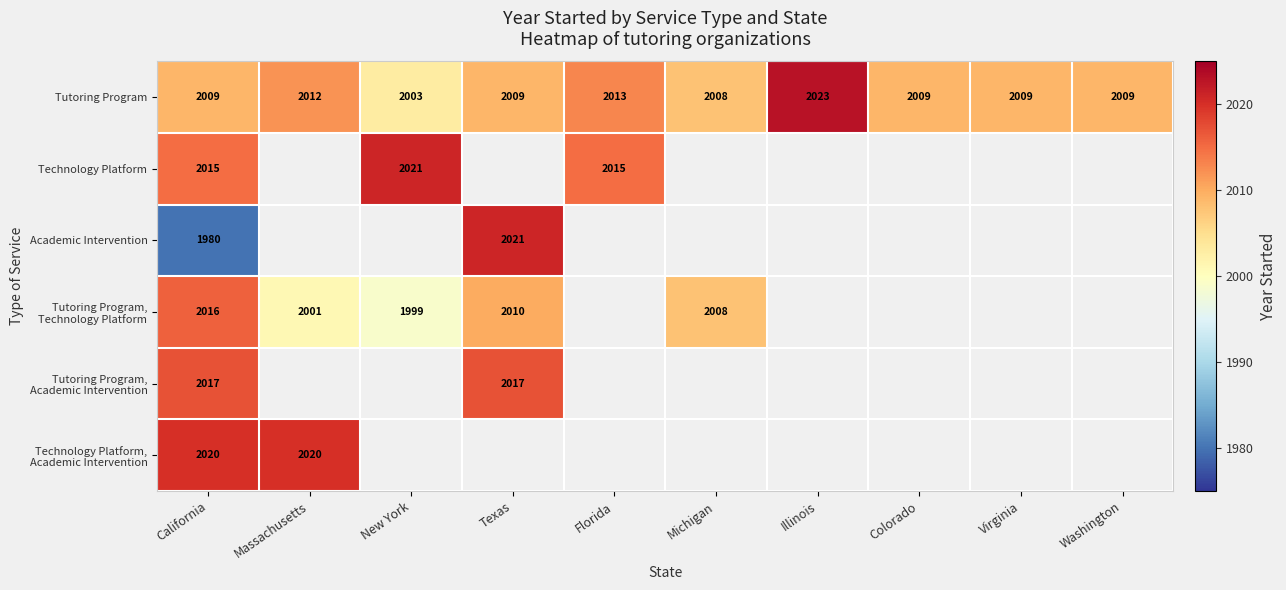

Which has a higher value, Virginia or New York?

Virginia